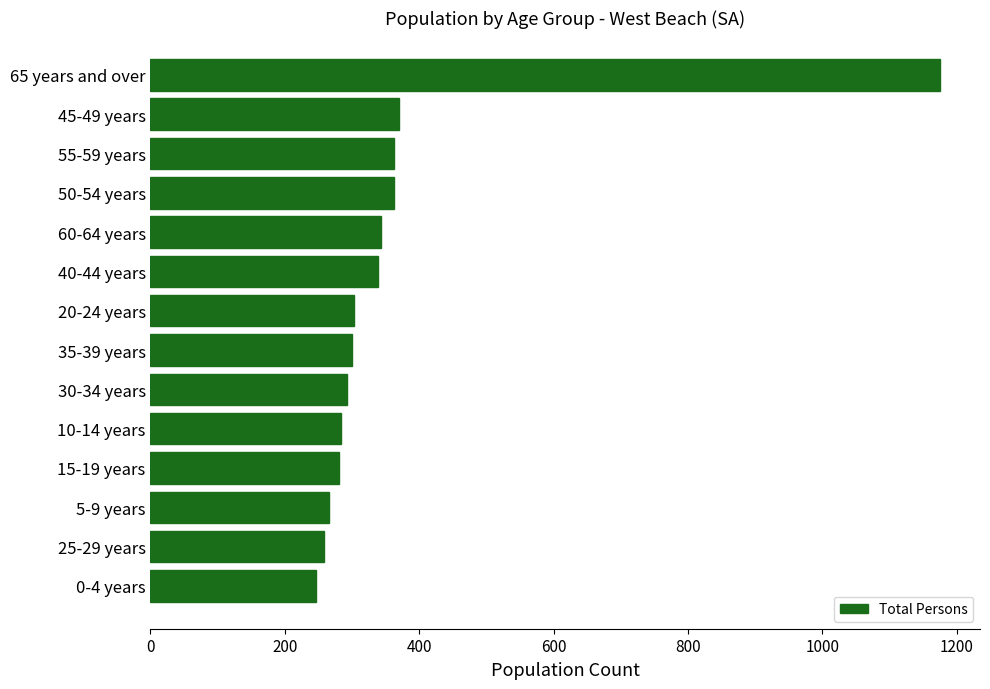

What is the average value?

370